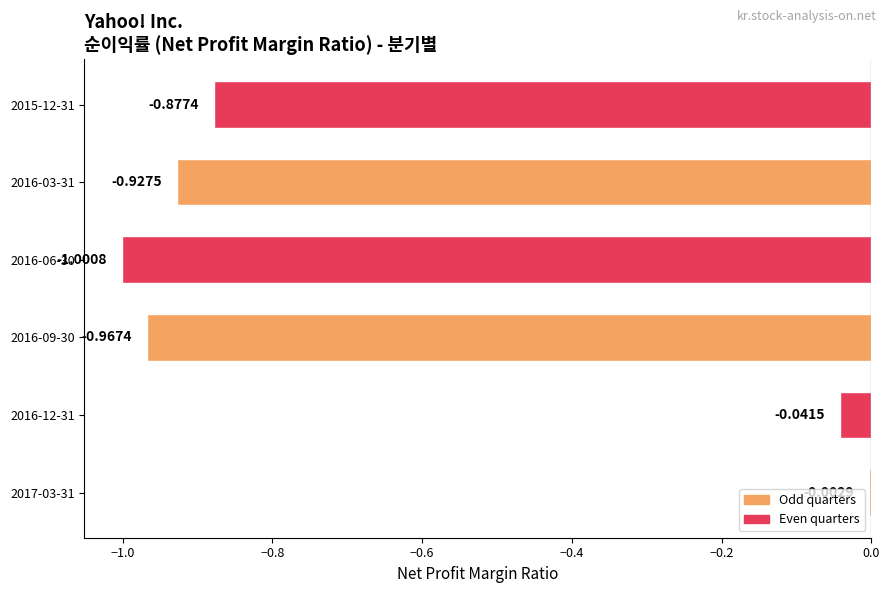

What is the sum of all values?

-3.8